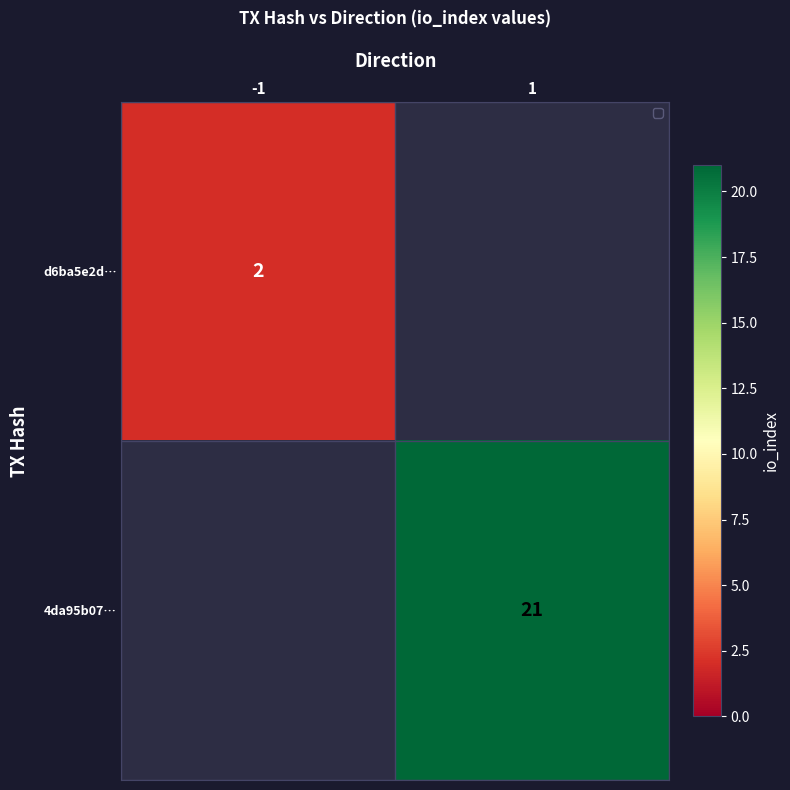

Is it true that 4da95b07… equals 30.0 at 1?

False